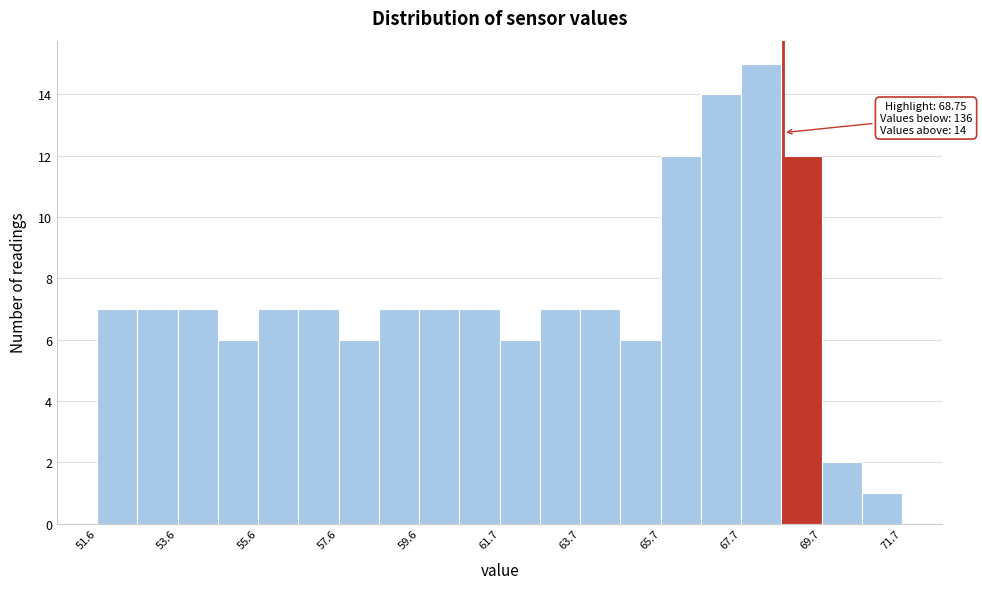

Around what value on the x-axis is the tallest bar? Give the approximate position of its centre, as read against the axis.

68.0